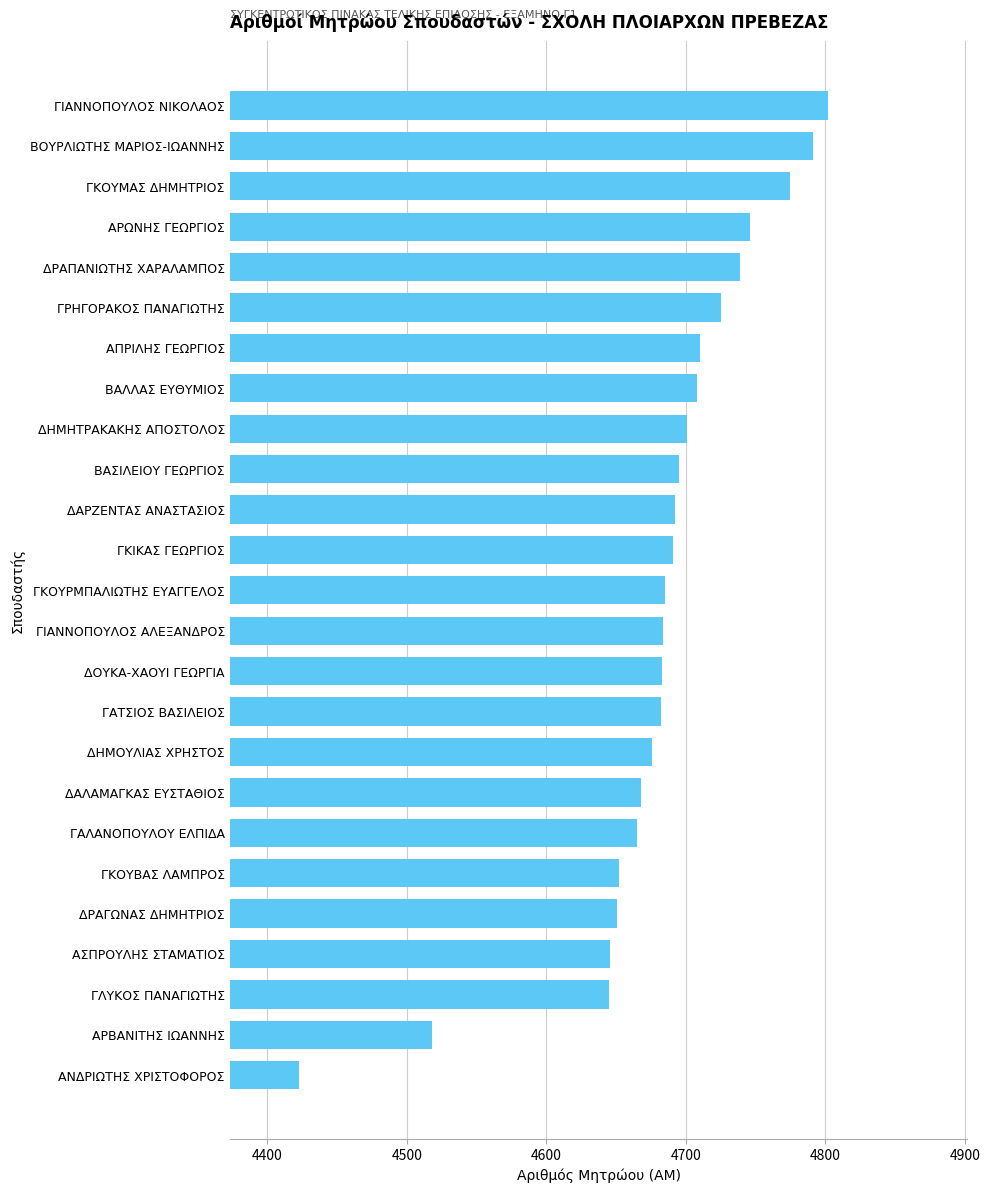

How many data points does each series have?

25